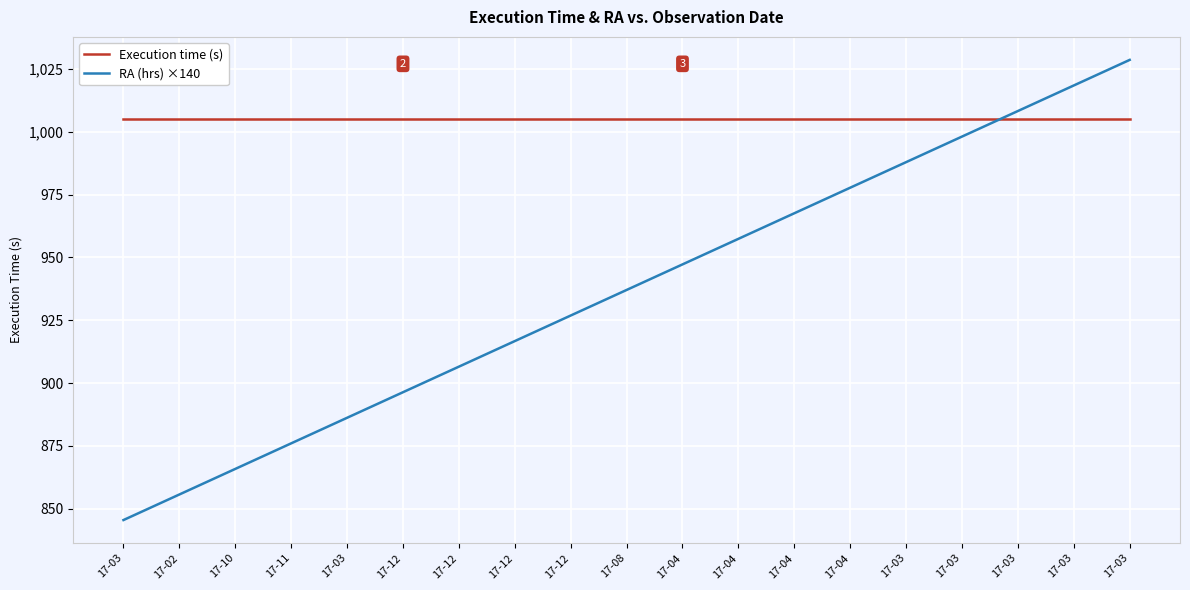

Does the chart display data point markers on the line(s)?

No